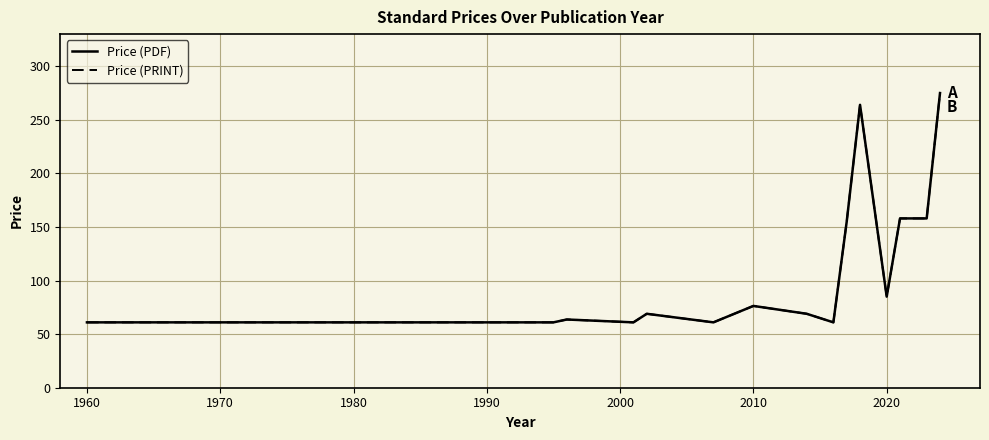

Which series has the largest total across all categories?

Price (PDF)